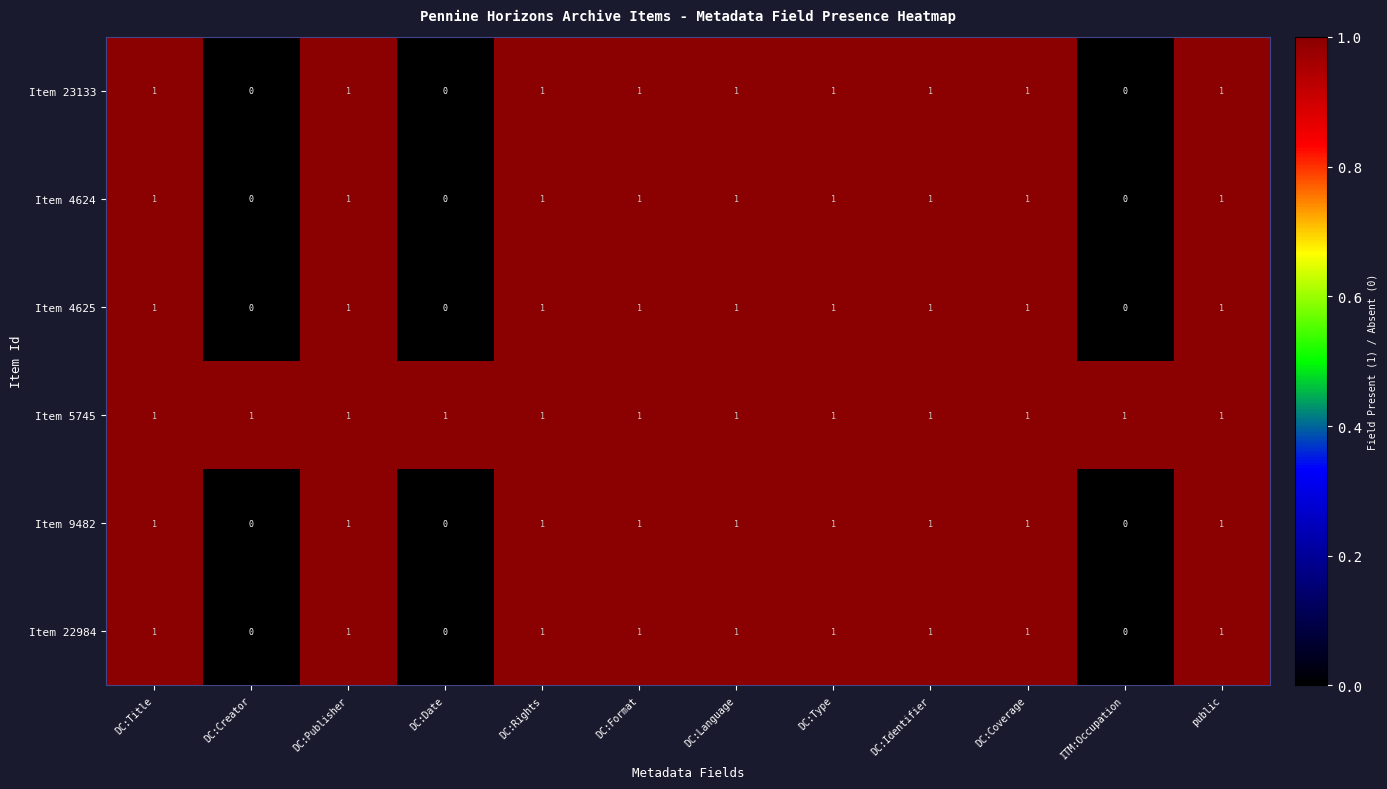

At how many categories does at least one series exceed 0?

12